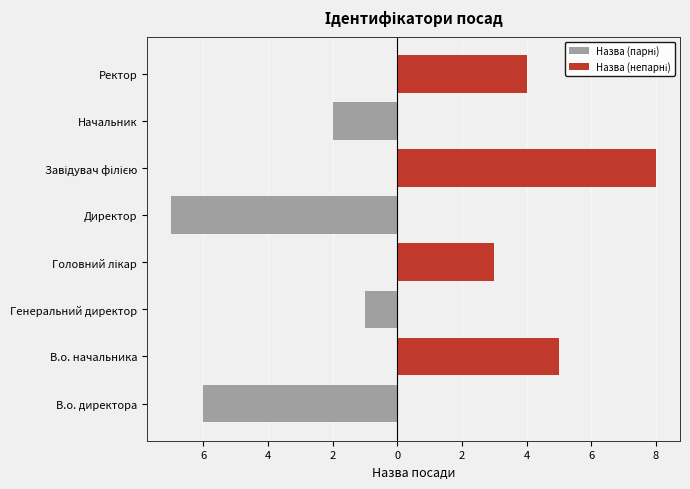

Reading left to right, what are all the values shown in this chart?

Назва (парні): -6	0	-1	0	-7	0	-2	0
Назва (непарні): 0	5	0	3	0	8	0	4